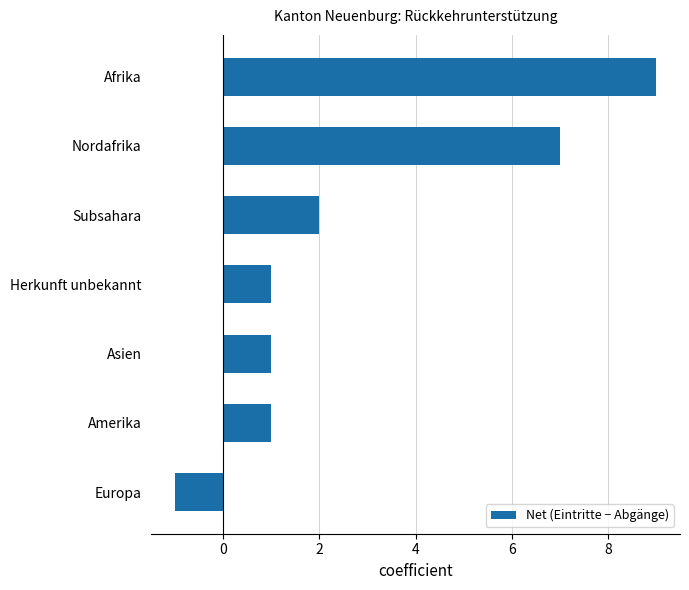

How many bars are there in total?

7